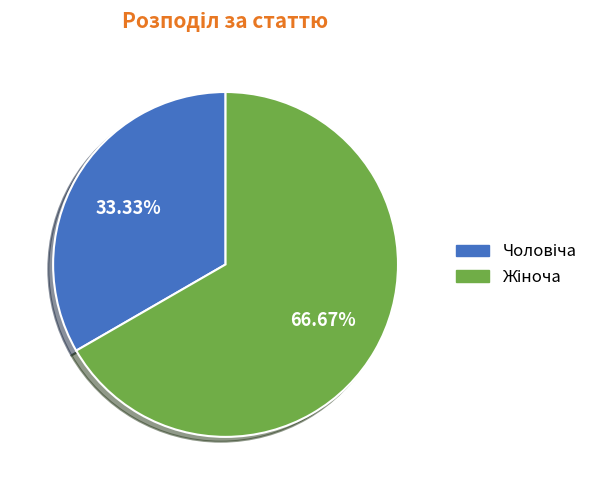

Is there any slice that represents more than half of the pie?

Yes